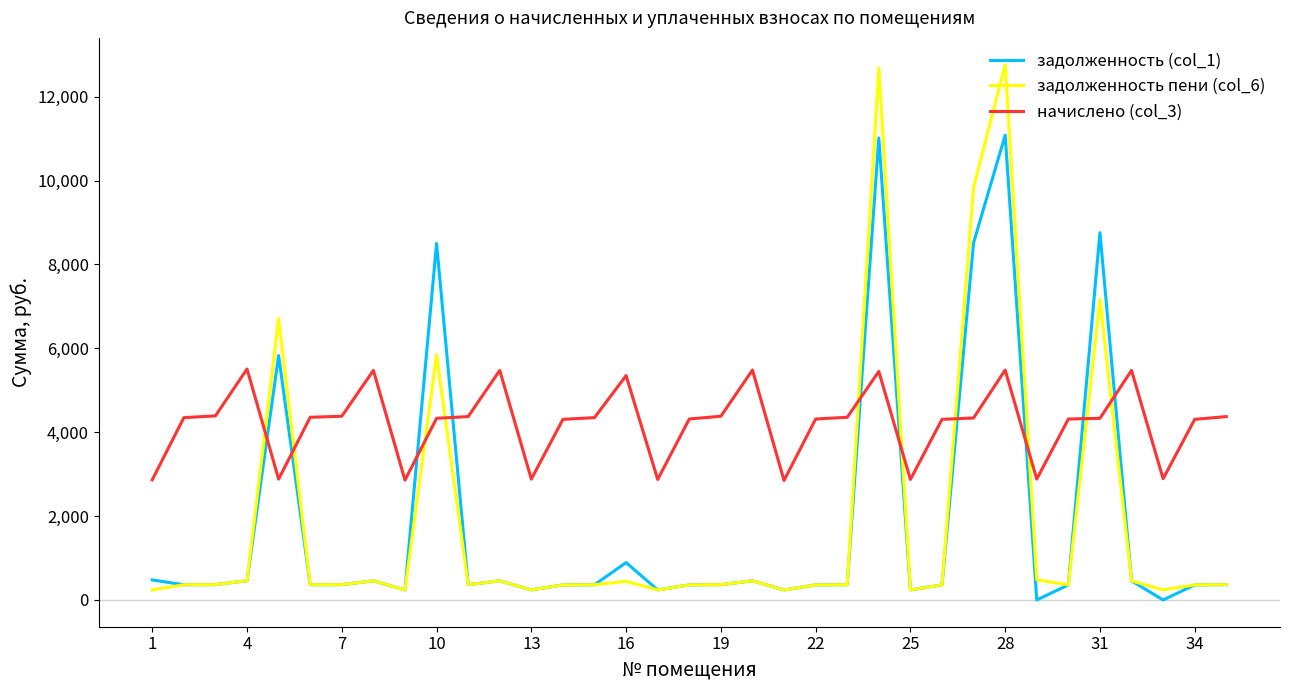

Which series has the widest spread of values?

задолженность пени (col_6)